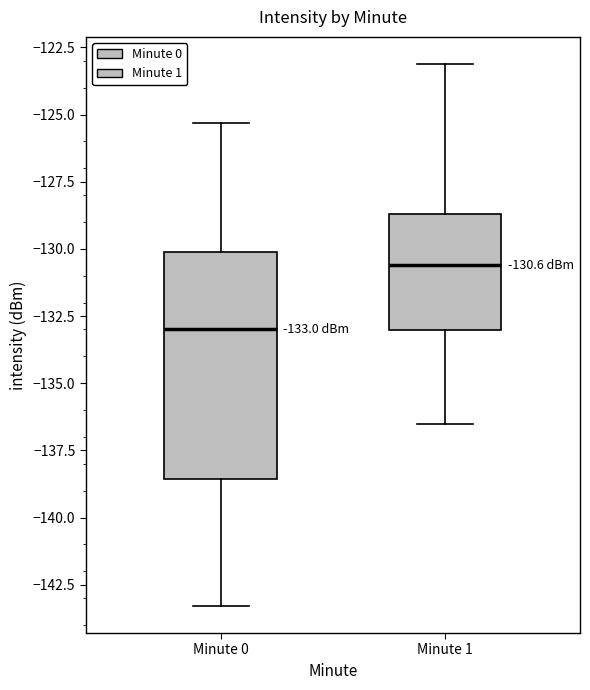

Which box's median line is the lowest?

Minute 0